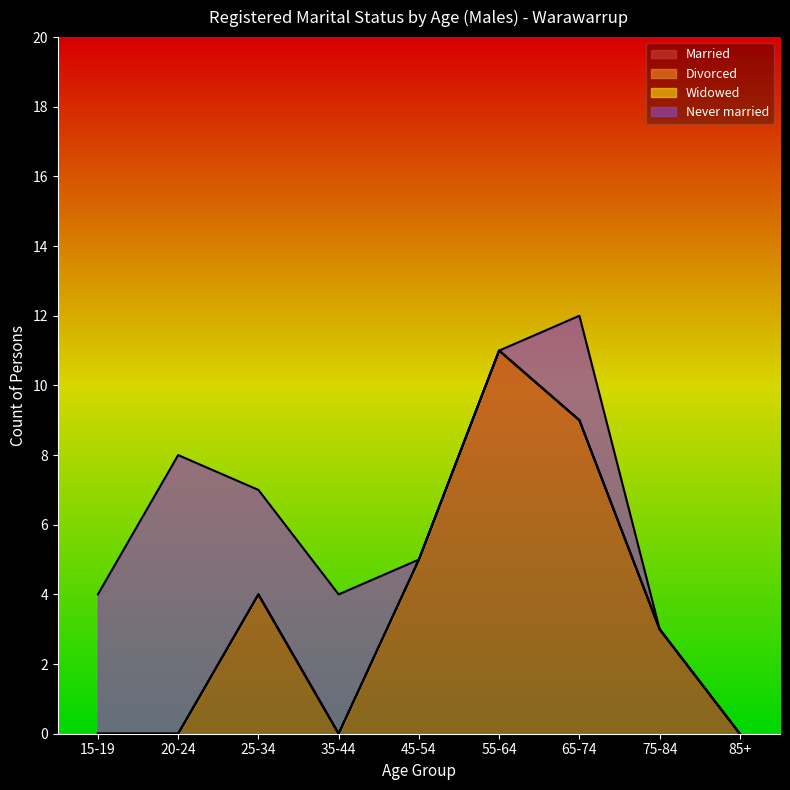

At which category does Married reach its first local peak?

25-34